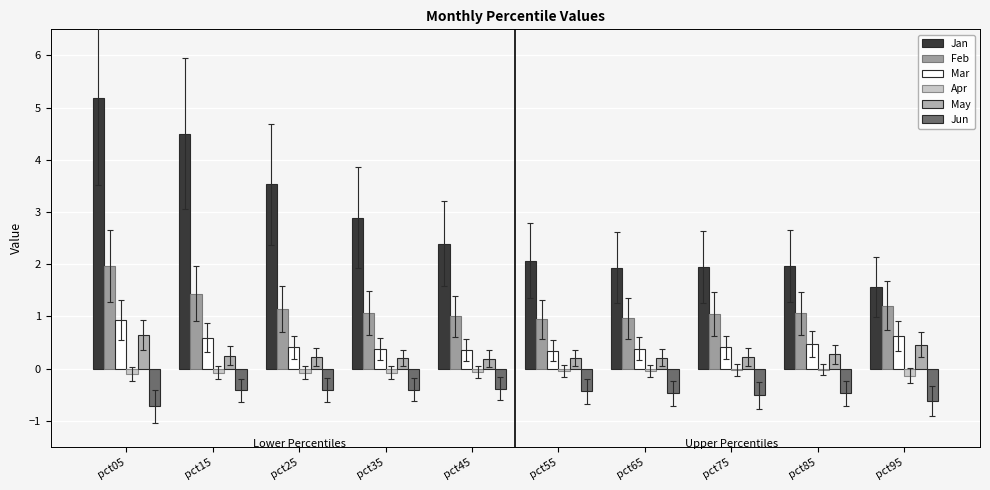

How many groups of bars are there?

10